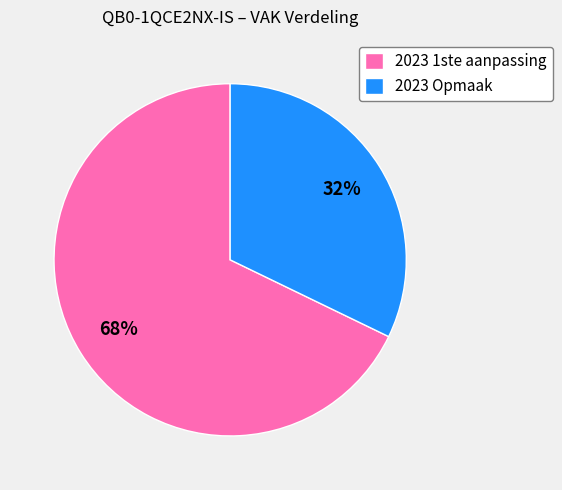

Rank the categories by value from lowest to highest.

2023 Opmaak, 2023 1ste aanpassing